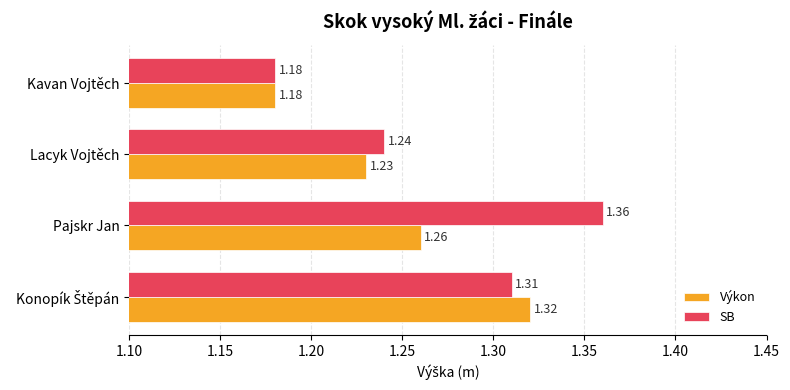

At which label is SB closest to 1?

Kavan Vojtěch